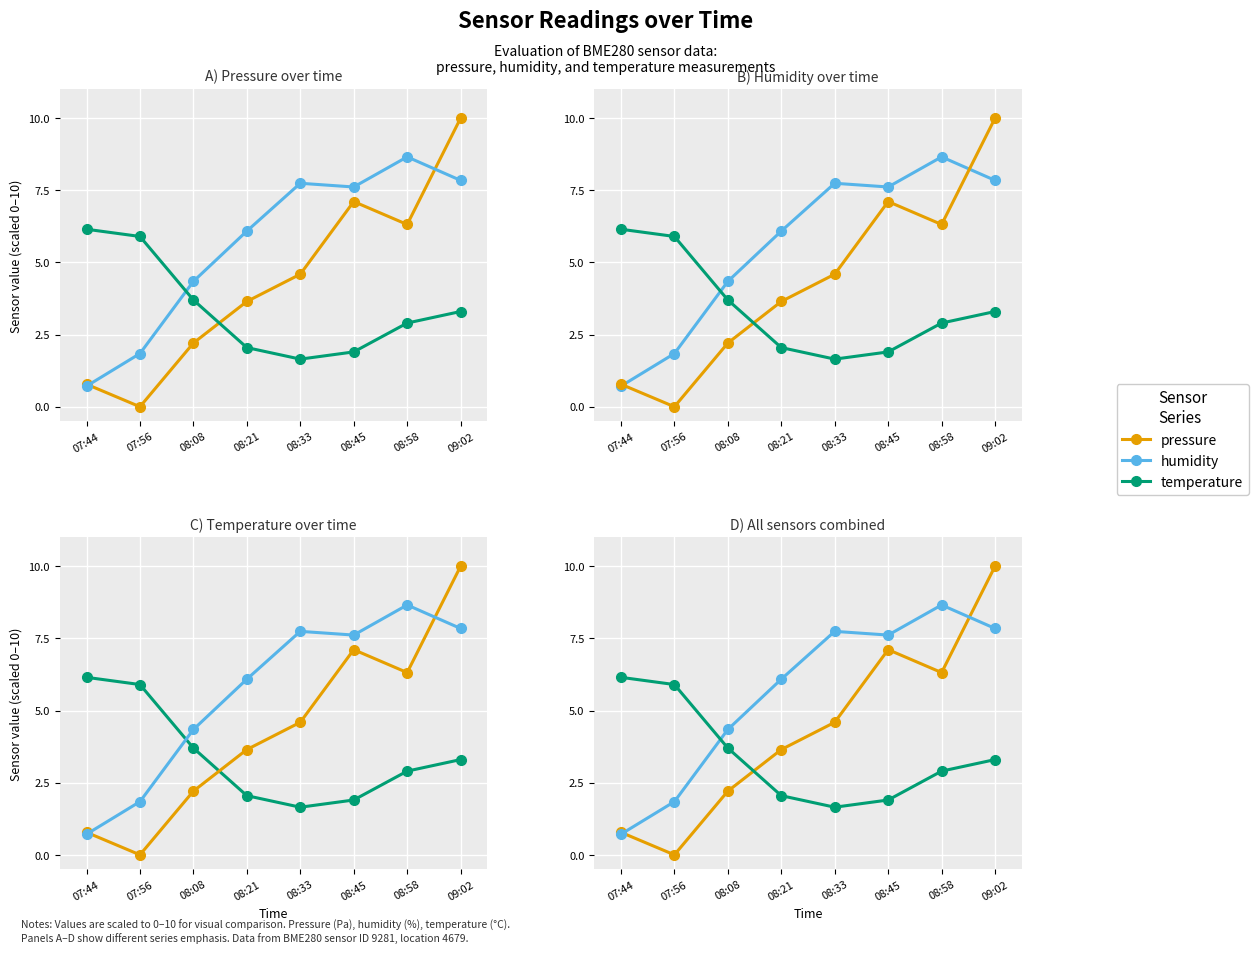

What value does the humidity series have at 08:45?

7.6